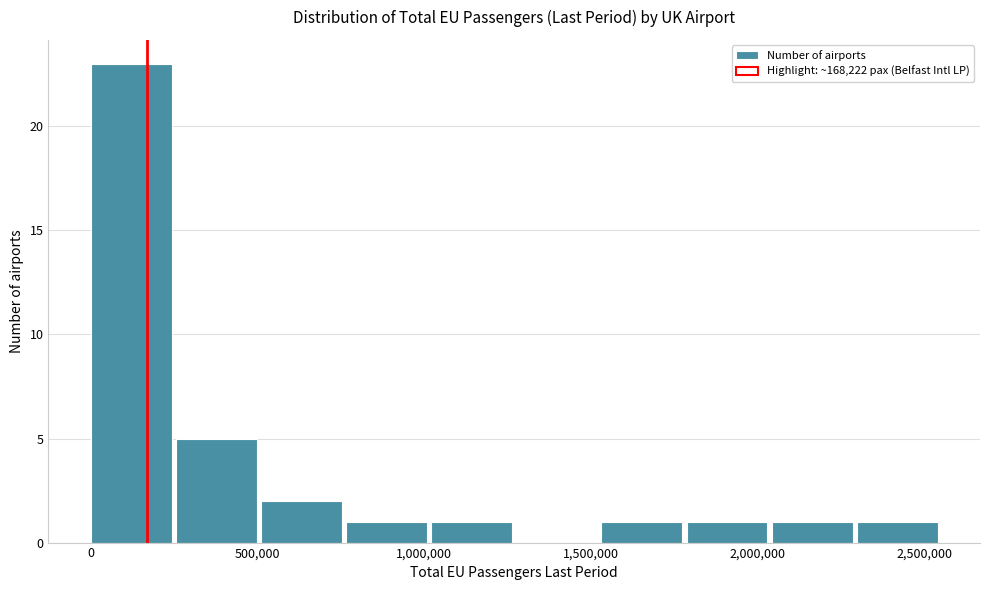

Reading left to right, transcribe this chart: for each bar, give the range it covers on the x-axis and its height. Neither the bar edges nor the heights are printed on the chart, so give them approximately, as read against the axes.

0 to 250000: 23
250000 to 500000: 5
500000 to 750000: 2
750000 to 1000000: 1
1000000 to 1300000: 1
1300000 to 1550000: 0
1550000 to 1800000: 1
1800000 to 2050000: 1
2050000 to 2300000: 1
2300000 to 2550000: 1